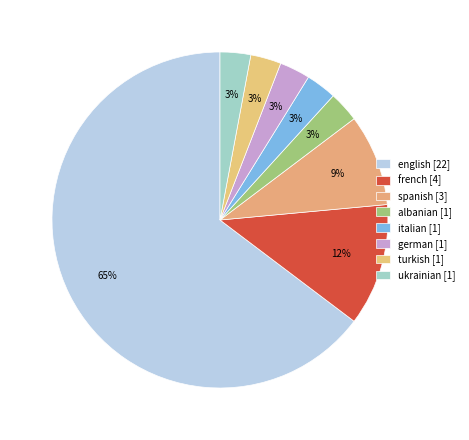

Which slice represents more than half of the pie?

english